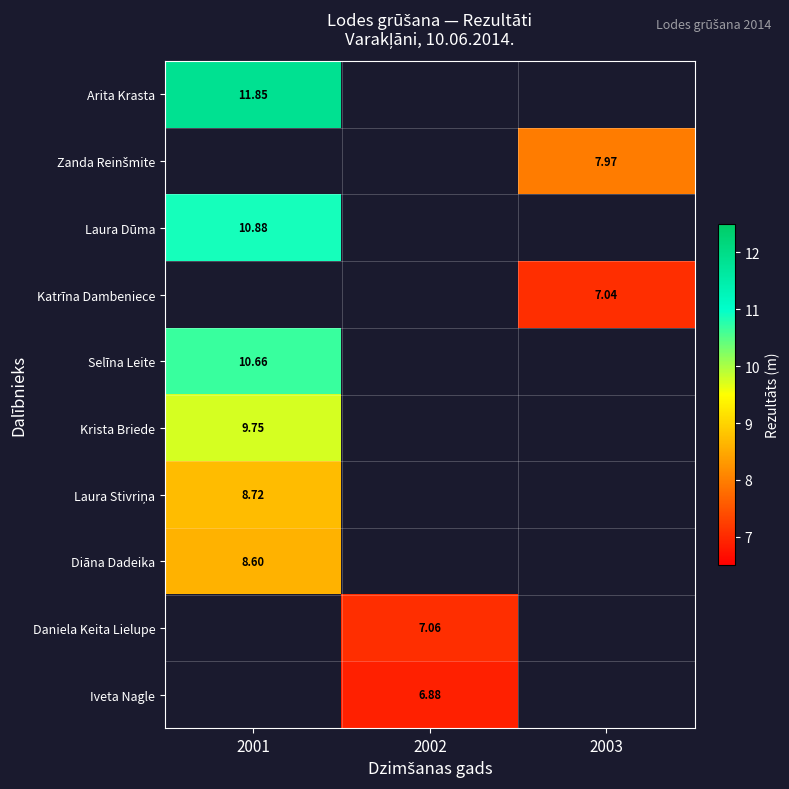

At which category does the chart reach its peak across all series?

2001